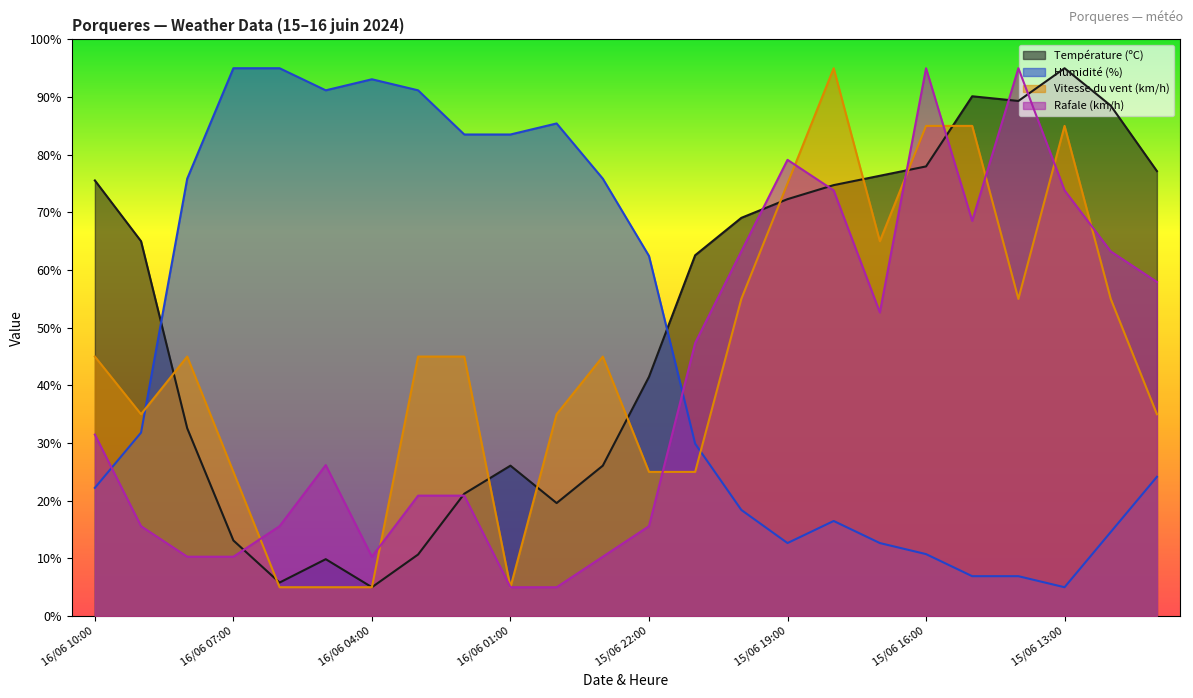

Reading left to right, extract all data points from this chart.

Température (ºC): 16/06 10:00=75.5	16/06 09:00=65.0	16/06 08:00=32.6	16/06 07:00=13.1	16/06 06:00=5.8	16/06 05:00=9.9	16/06 04:00=5.0	16/06 03:00=10.7	16/06 02:00=21.2	16/06 01:00=26.1	16/06 00:00=19.6	15/06 23:00=26.1	15/06 22:00=41.5	15/06 21:00=62.6	15/06 20:00=69.1	15/06 19:00=72.3	15/06 18:00=74.7	15/06 17:00=76.4	15/06 16:00=78.0	15/06 15:00=90.1	15/06 14:00=89.3	15/06 13:00=95.0	15/06 12:00=88.5	15/06 11:00=77.2
Humidité (%): 16/06 10:00=22.2	16/06 09:00=31.8	16/06 08:00=75.9	16/06 07:00=95.0	16/06 06:00=95.0	16/06 05:00=91.2	16/06 04:00=93.1	16/06 03:00=91.2	16/06 02:00=83.5	16/06 01:00=83.5	16/06 00:00=85.4	15/06 23:00=75.9	15/06 22:00=62.4	15/06 21:00=29.9	15/06 20:00=18.4	15/06 19:00=12.7	15/06 18:00=16.5	15/06 17:00=12.7	15/06 16:00=10.7	15/06 15:00=6.9	15/06 14:00=6.9	15/06 13:00=5.0	15/06 12:00=14.6	15/06 11:00=24.1
Vitesse du vent (km/h): 16/06 10:00=45.0	16/06 09:00=35.0	16/06 08:00=45.0	16/06 07:00=25.0	16/06 06:00=5.0	16/06 05:00=5.0	16/06 04:00=5.0	16/06 03:00=45.0	16/06 02:00=45.0	16/06 01:00=5.0	16/06 00:00=35.0	15/06 23:00=45.0	15/06 22:00=25.0	15/06 21:00=25.0	15/06 20:00=55.0	15/06 19:00=75.0	15/06 18:00=95.0	15/06 17:00=65.0	15/06 16:00=85.0	15/06 15:00=85.0	15/06 14:00=55.0	15/06 13:00=85.0	15/06 12:00=55.0	15/06 11:00=35.0
Rafale (km/h): 16/06 10:00=31.5	16/06 09:00=15.6	16/06 08:00=10.3	16/06 07:00=10.3	16/06 06:00=15.6	16/06 05:00=26.2	16/06 04:00=10.3	16/06 03:00=20.9	16/06 02:00=20.9	16/06 01:00=5.0	16/06 00:00=5.0	15/06 23:00=10.3	15/06 22:00=15.6	15/06 21:00=47.4	15/06 20:00=63.2	15/06 19:00=79.1	15/06 18:00=73.8	15/06 17:00=52.6	15/06 16:00=95.0	15/06 15:00=68.5	15/06 14:00=95.0	15/06 13:00=73.8	15/06 12:00=63.2	15/06 11:00=57.9